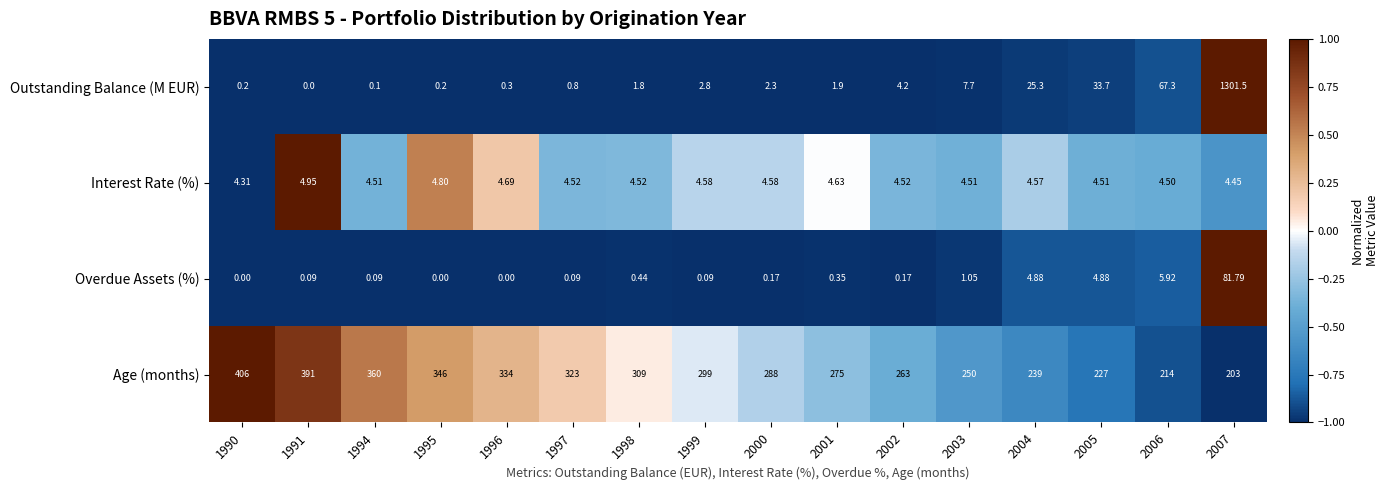

Which series has the widest spread of values?

Outstanding Balance (M EUR)